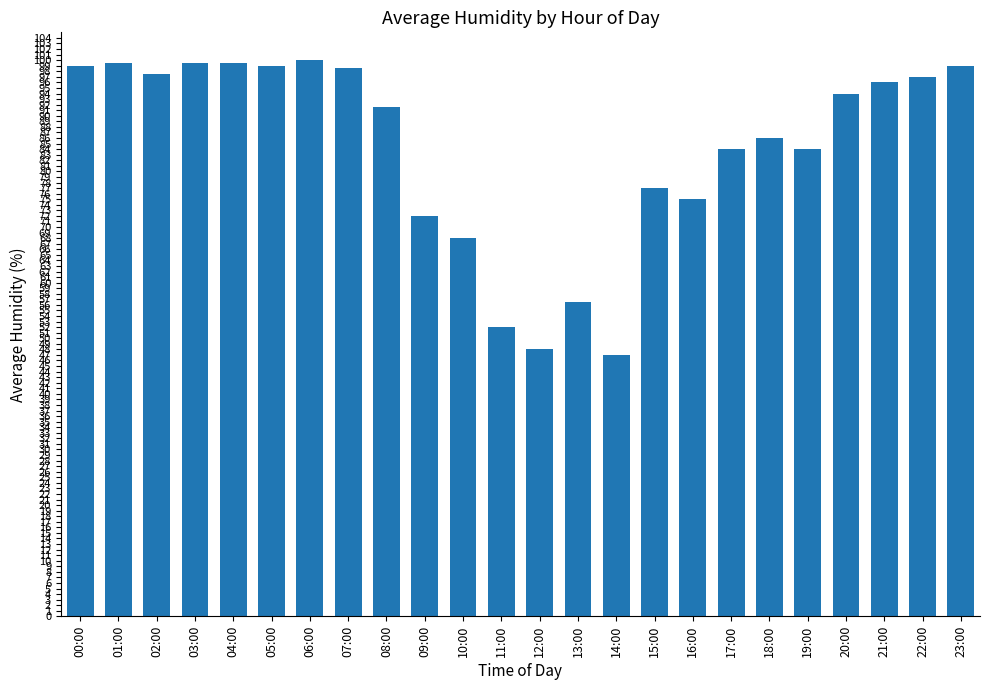

True or false: the data shows 97.5 at 02:00.

True